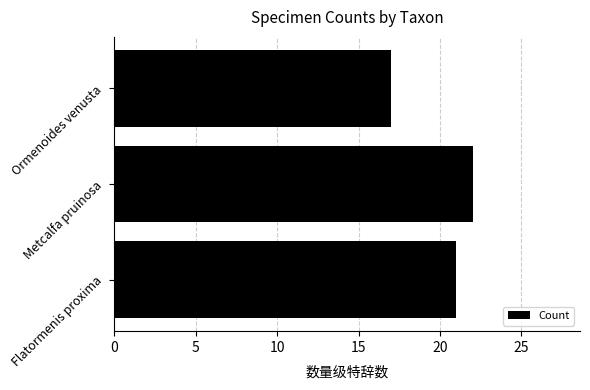

How many values are between 17 and 22?

3